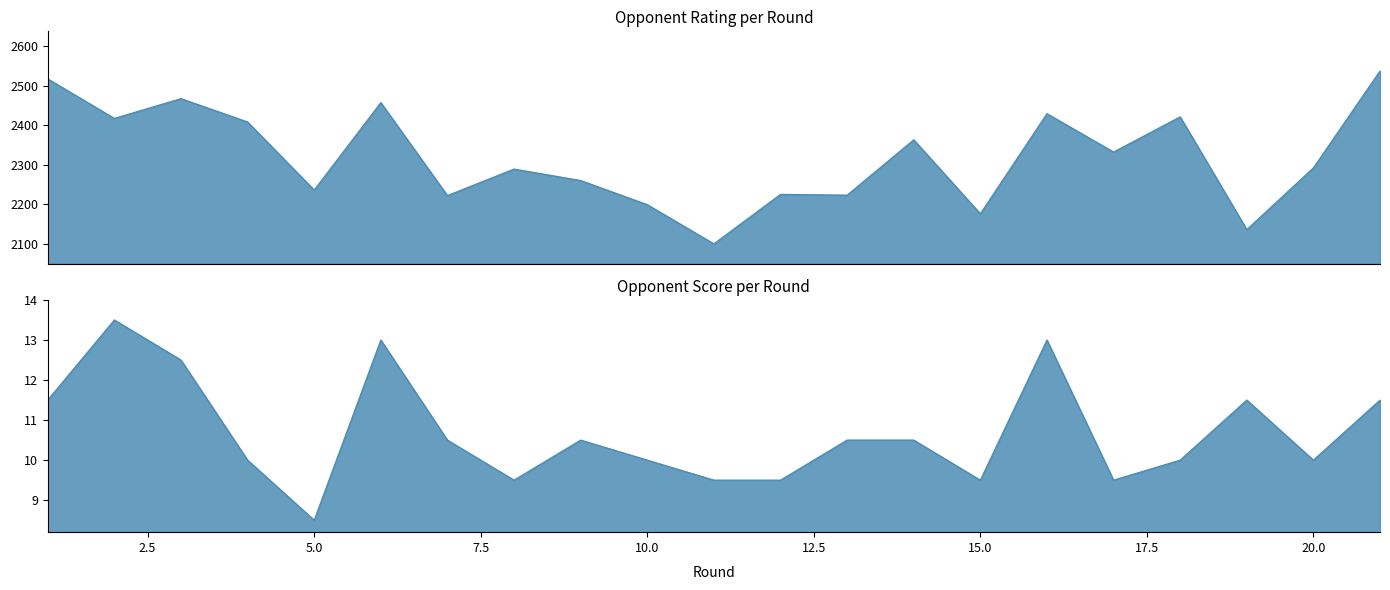

How many data points does each series have?

21